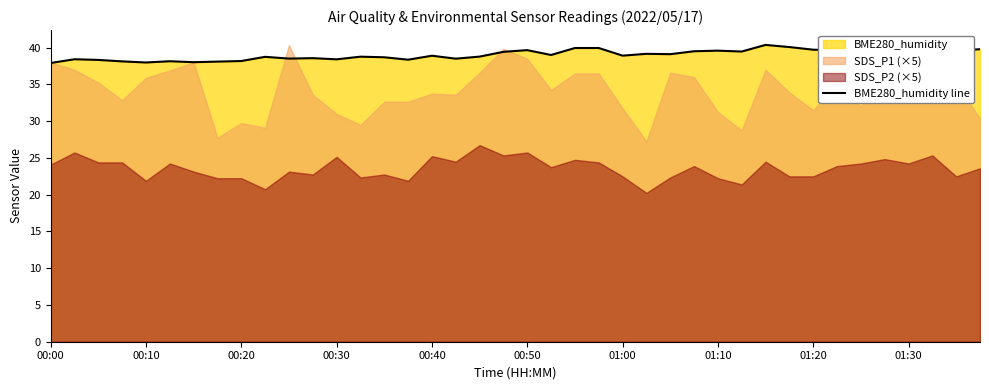

The chart shows a value of 54.3 at 00:10. True or false?

False